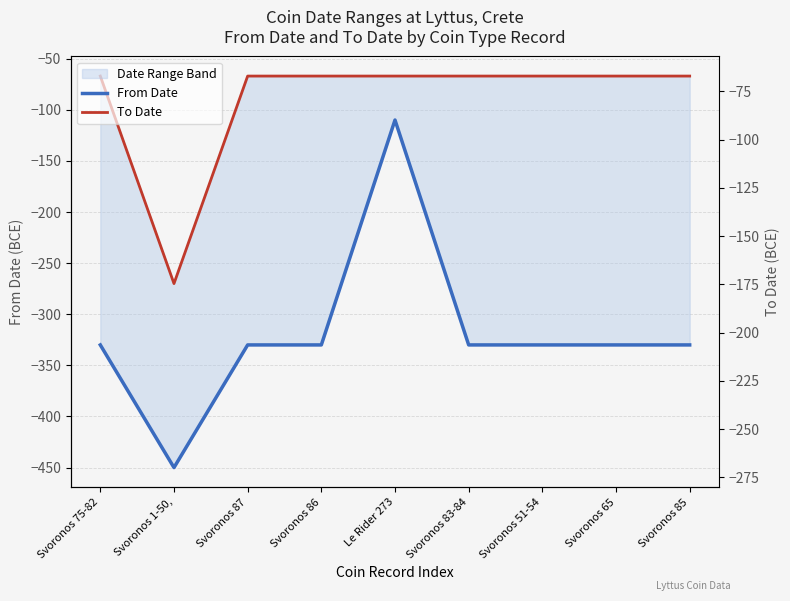

True or false: From Date and To Date intersect in this chart.

False